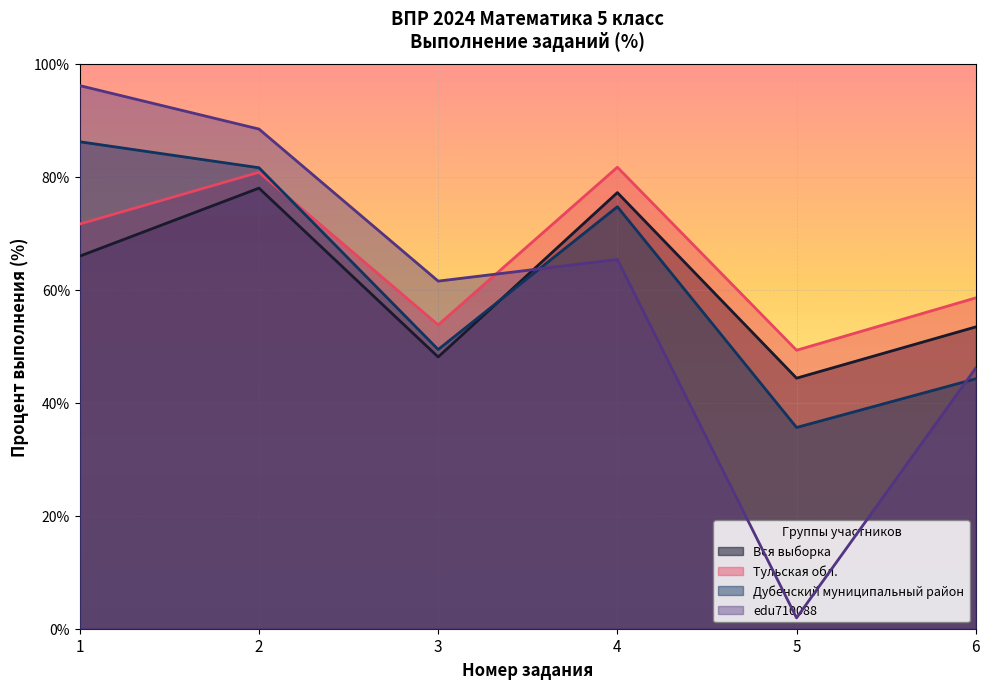

Where do Тульская обл. and edu710088 first cross each other?

3 and 4